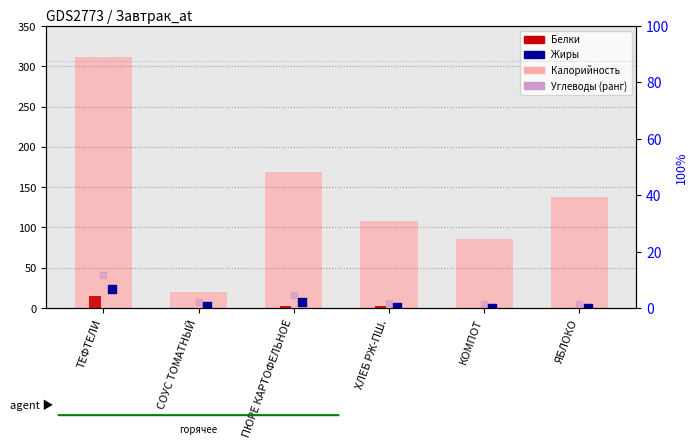

What are all the series names shown in the legend?

Калорийность, Белки, Жиры, Углеводы (ранг)